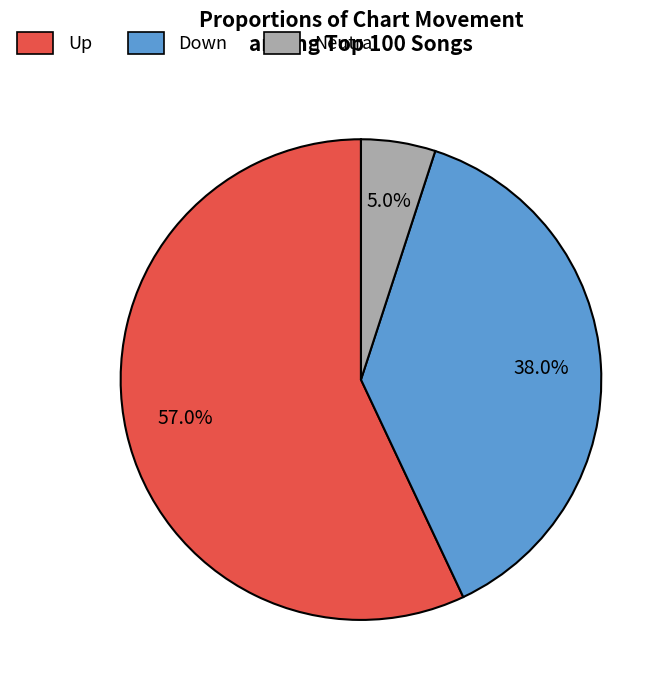

Combined, what portion of the pie is Up and Neutral?

62.0%